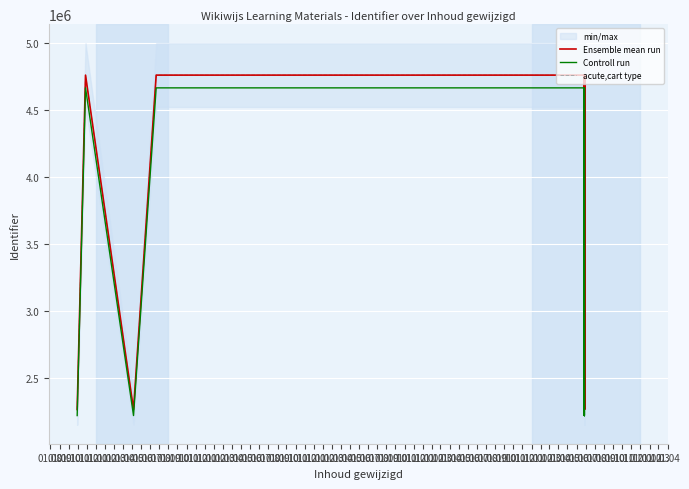

Rank the series at 01.05 from highest to lowest value.

Ensemble mean run, acute,cart type, Controll run